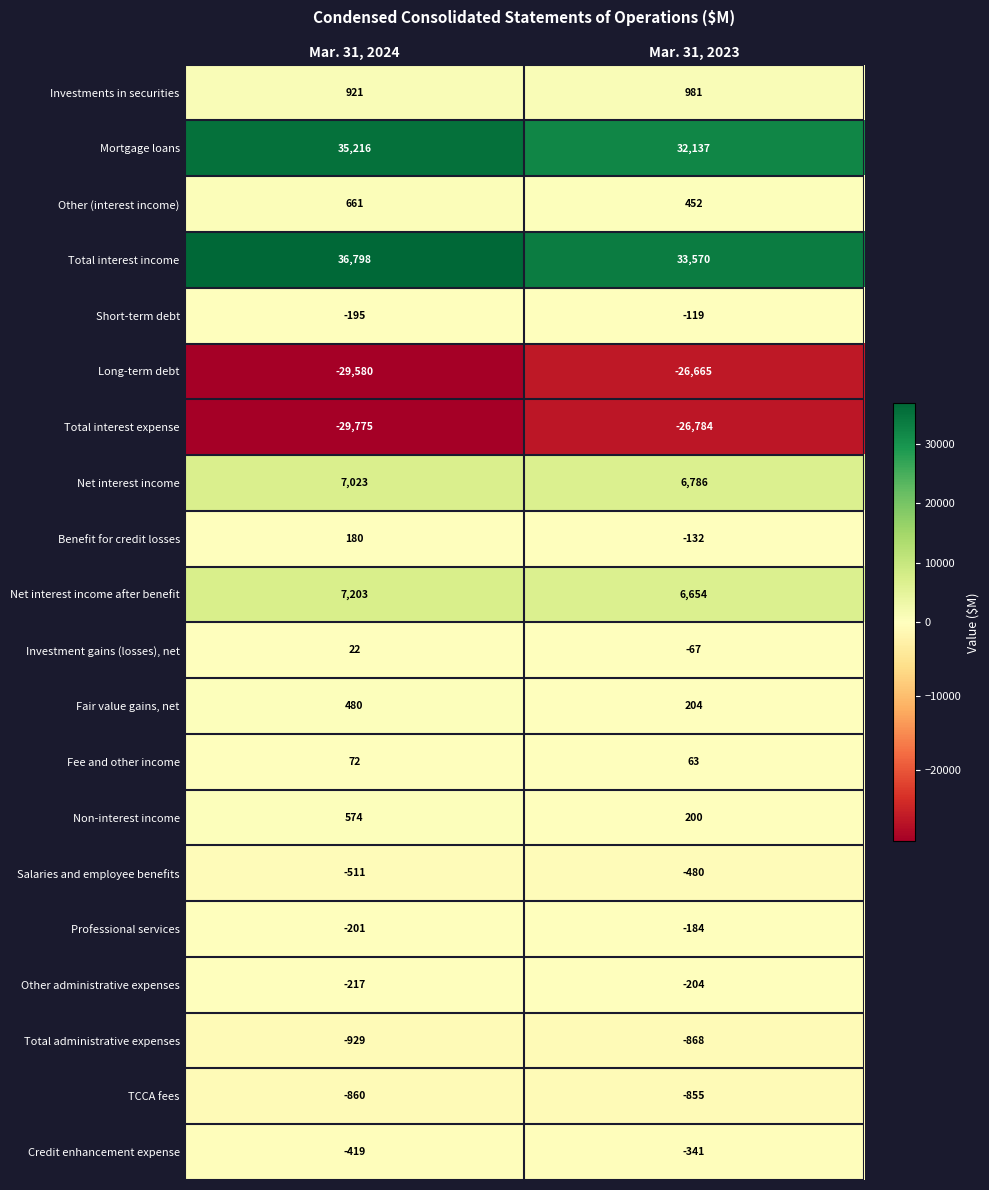

Which series has the largest range (max minus min)?

Total interest income